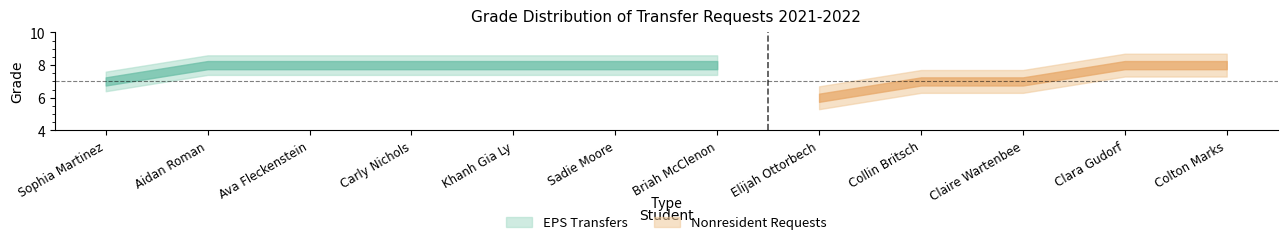

What is the highest value of the Nonresident Requests (Grade) series?

8